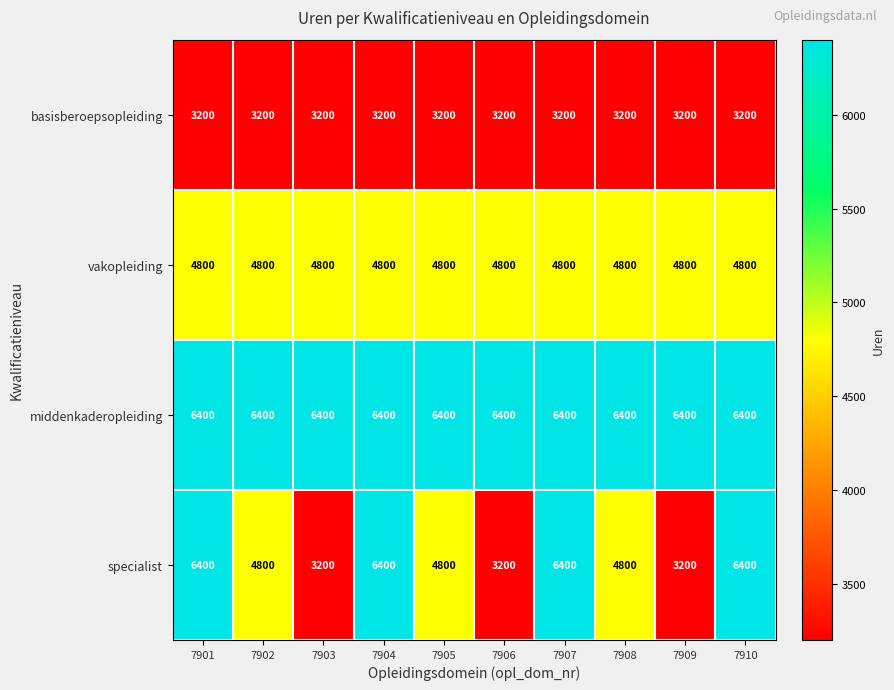

What is the smallest value displayed?

3200